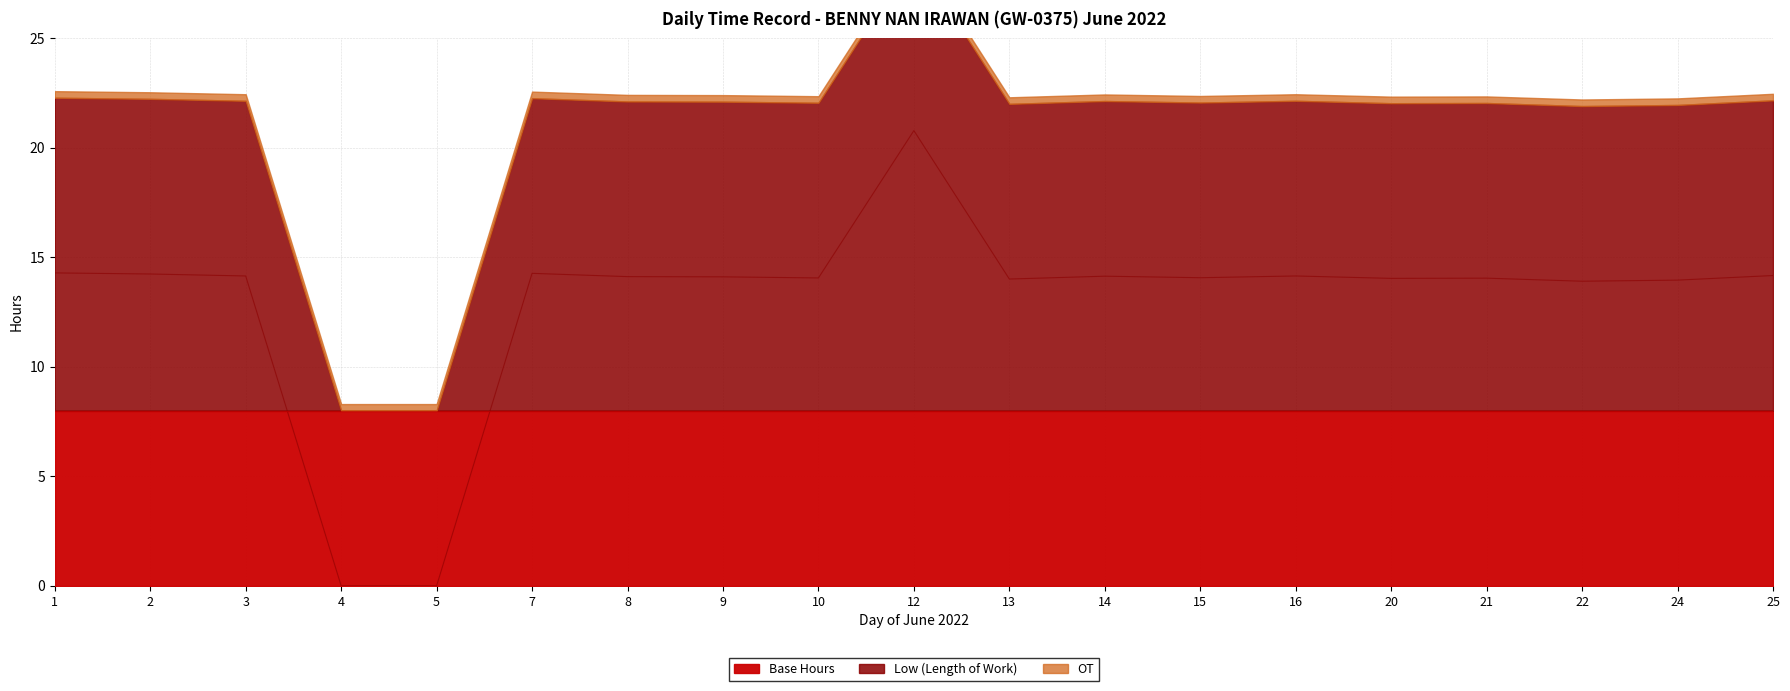

True or false: OT and Base intersect in this chart.

False